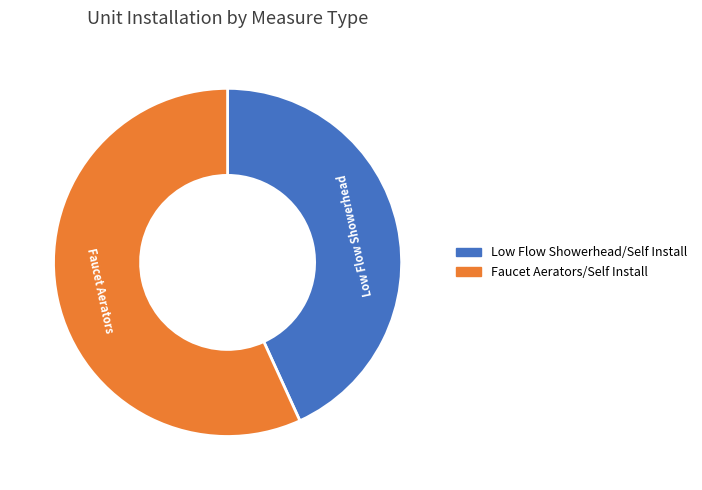

Is there any slice that represents more than half of the pie?

Yes